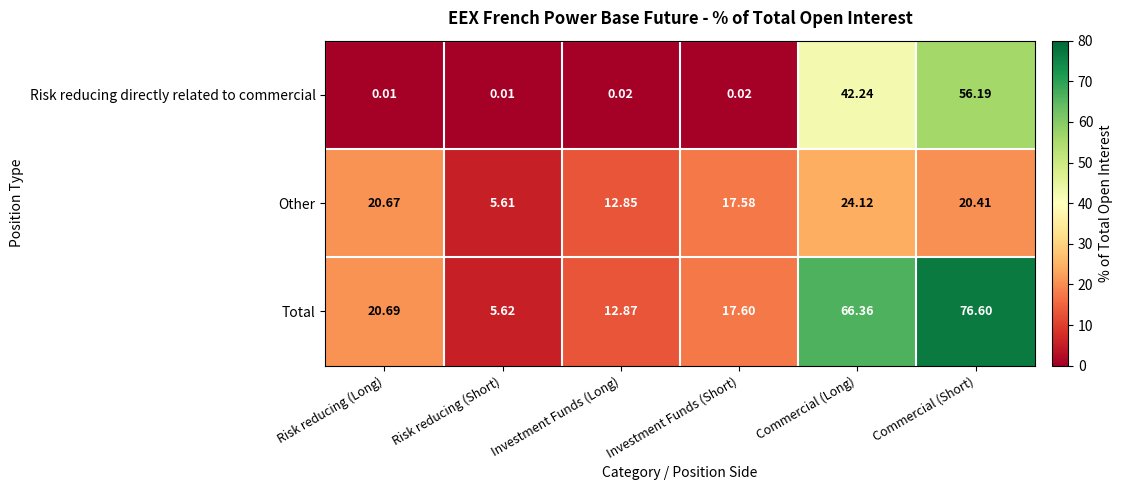

At Investment Funds (Short), list the series in order from largest to smallest.

Total, Other, Risk reducing directly related to commercial